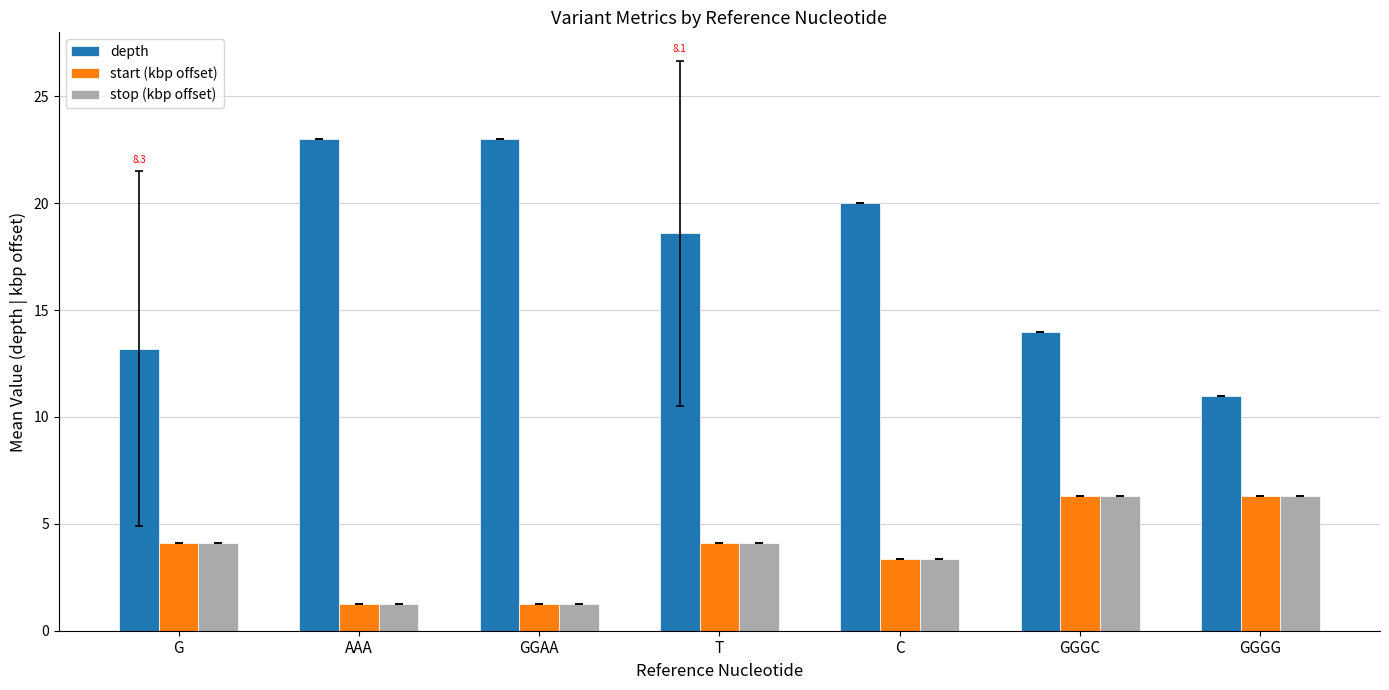

Where is stop (kbp offset) nearest to the value 3?

C